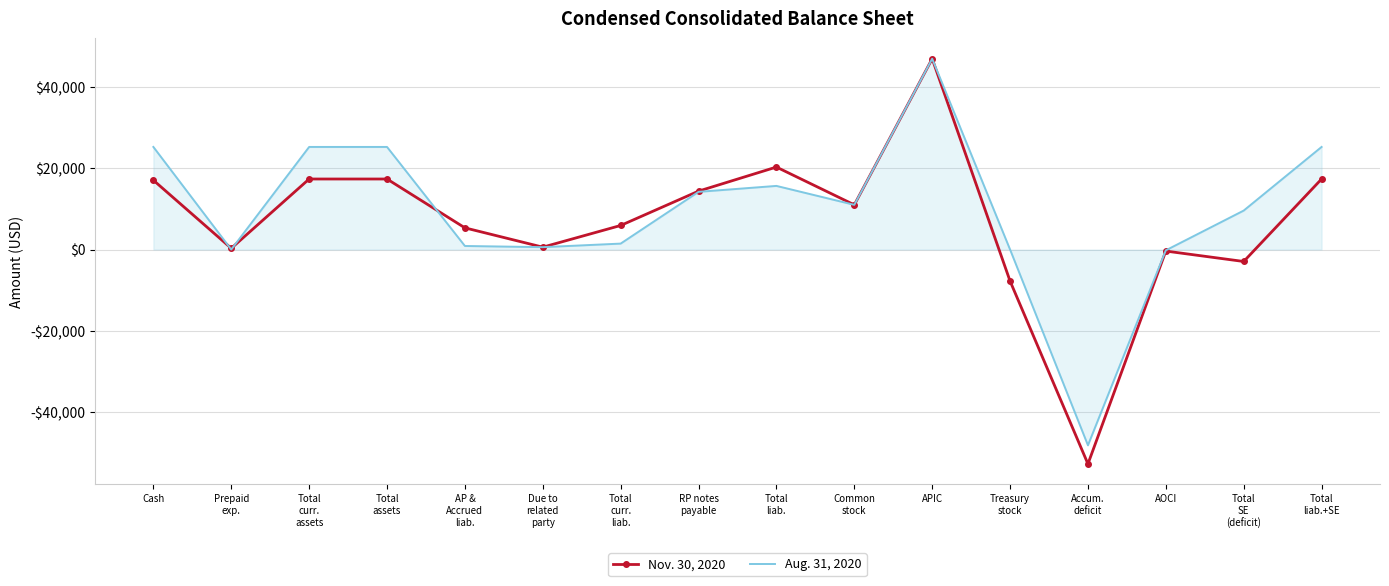

Reading right to left, transcribe all the data shown in this chart.

Nov. 30, 2020: Total
liab.+SE=17353	Total
SE
(deficit)=-2940	AOCI=-377	Accum.
deficit=-52748	Treasury
stock=-7760	APIC=46945	Common
stock=11000	Total
liab.=20293	RP notes
payable=14372	Total
curr.
liab.=5921	Due to
related
party=585	AP &
Accrued
liab.=5336	Total
assets=17353	Total
curr.
assets=17353	Prepaid
exp.=300	Cash=17053
Aug. 31, 2020: Total
liab.+SE=25242	Total
SE
(deficit)=9586	AOCI=-192	Accum.
deficit=-48167	Treasury
stock=0	APIC=46945	Common
stock=11000	Total
liab.=15656	RP notes
payable=14194	Total
curr.
liab.=1462	Due to
related
party=585	AP &
Accrued
liab.=877	Total
assets=25242	Total
curr.
assets=25242	Prepaid
exp.=0	Cash=25242